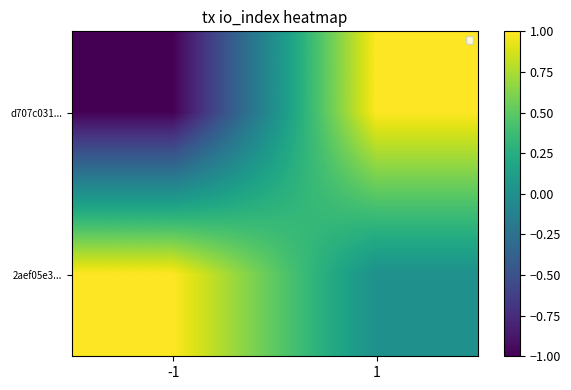

At -1, list the series in order from largest to smallest.

2aef05e3..., d707c031...